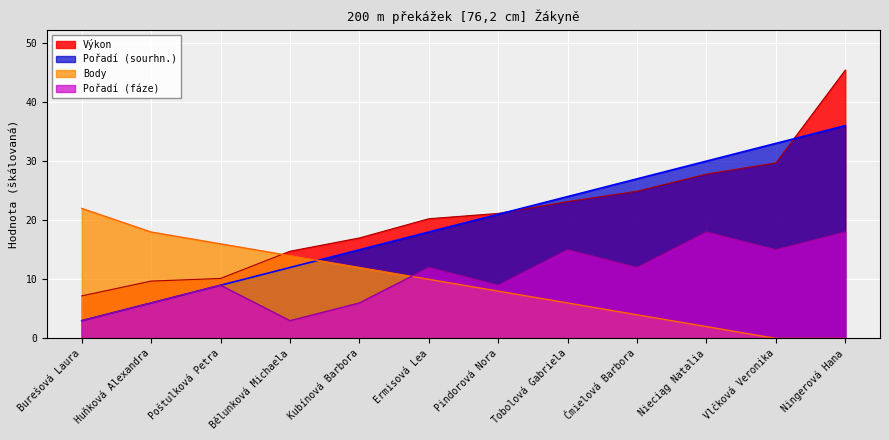

Which series has the largest total across all categories?

Výkon